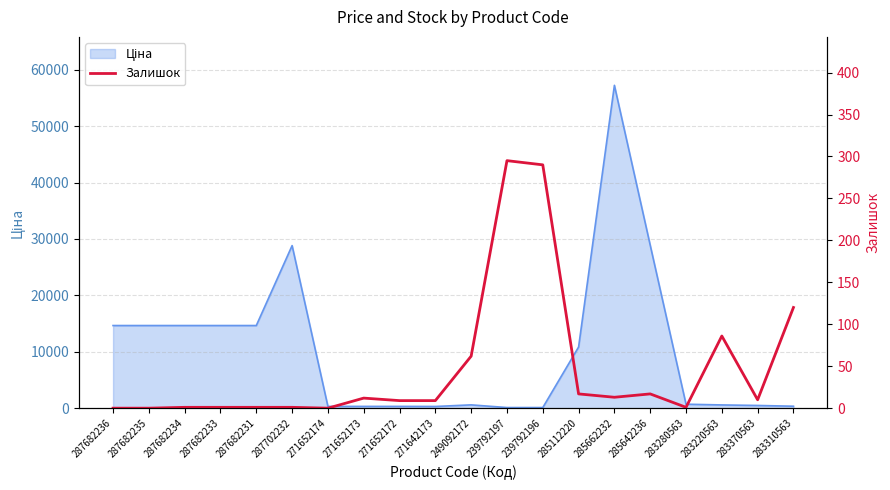

What is the maximum value shown in the chart?

295